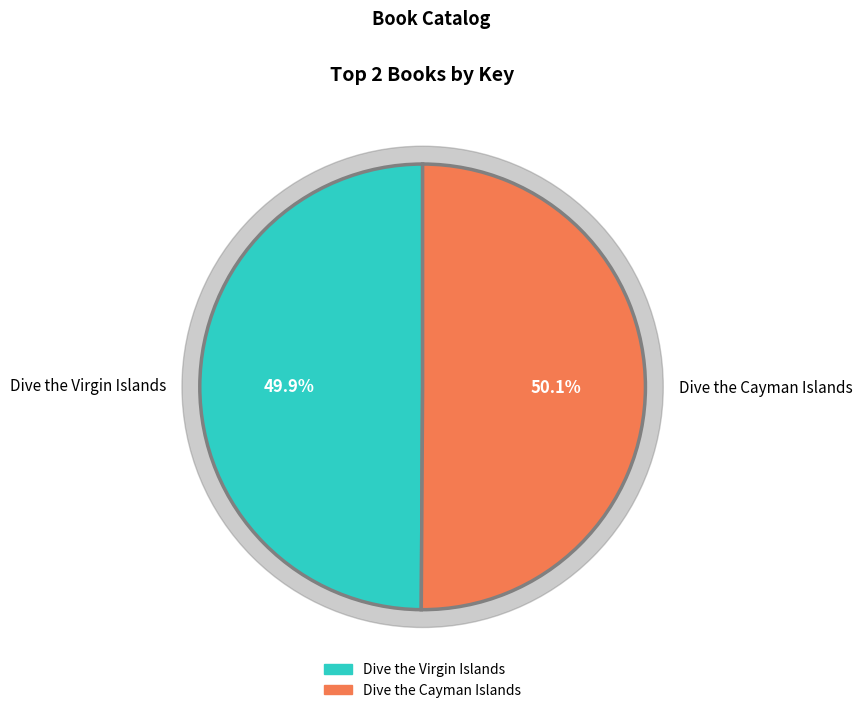

Combined, what portion of the pie is Dive the Virgin Islands and Dive the Cayman Islands?

100.0%